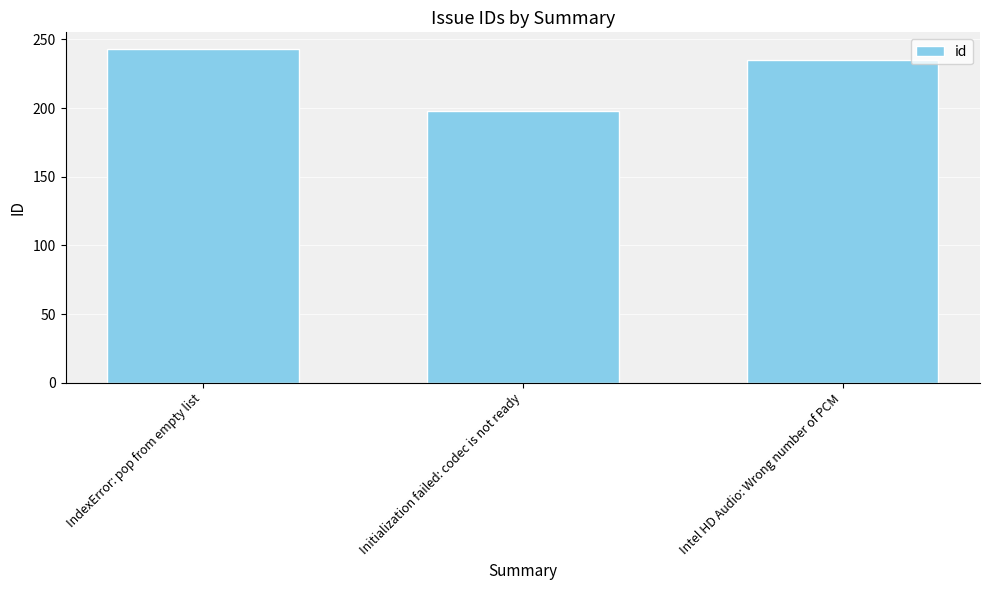

What is the label of the 2nd bar from the right?

Initialization failed: codec is not ready